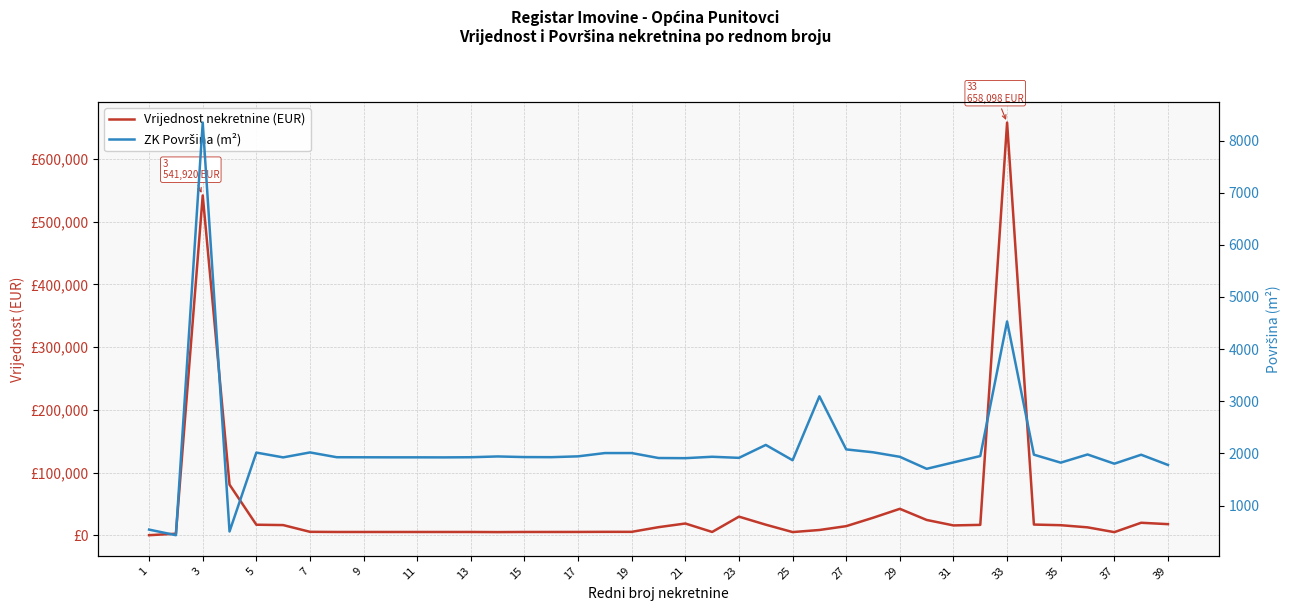

What is the maximum value for Vrijednost nekretnine (EUR)?

658097.8